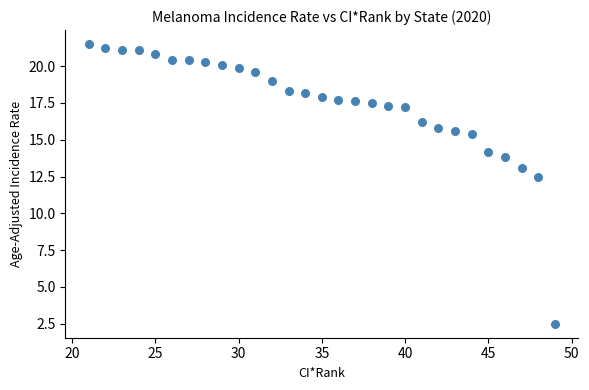

What is the range of Y values (max minus min)?

19.0